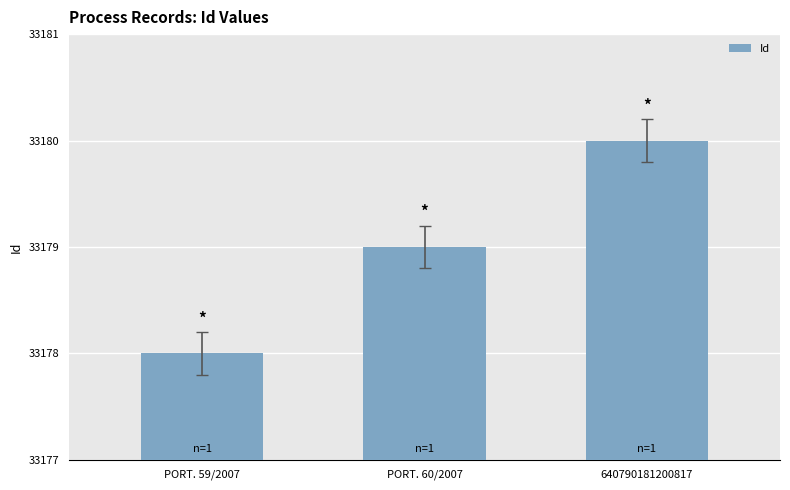

What is the label of the 3rd bar from the right?

PORT. 59/2007